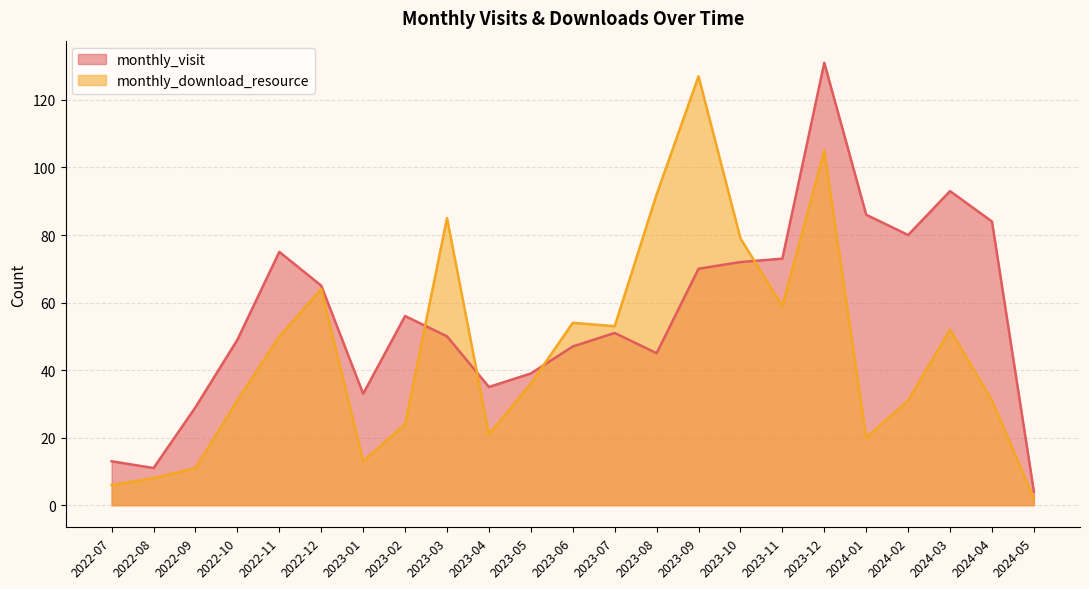

What is the spread (max minus min) of values at 2022-07?

7